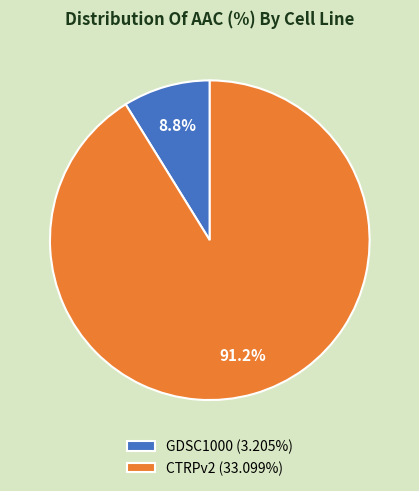

What percentage is the CTRPv2 slice, to the nearest percent?

91%